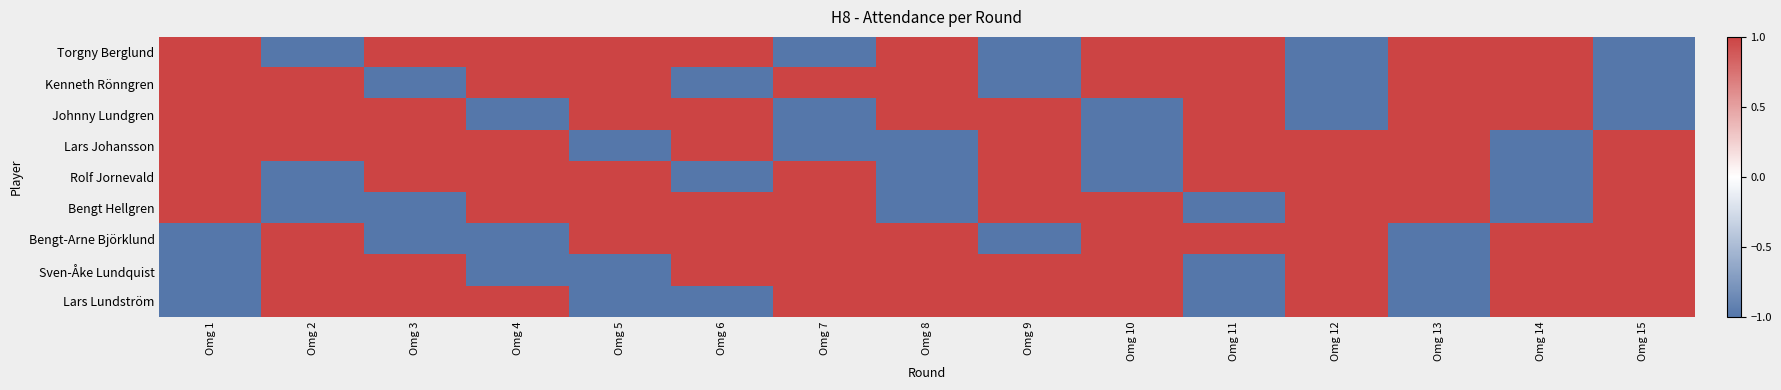

Reading left to right, what are all the values shown in this chart?

Torgny Berglund: Omg 1=1	Omg 2=-1	Omg 3=1	Omg 4=1	Omg 5=1	Omg 6=1	Omg 7=-1	Omg 8=1	Omg 9=-1	Omg 10=1	Omg 11=1	Omg 12=-1	Omg 13=1	Omg 14=1	Omg 15=-1
Kenneth Rönngren: Omg 1=1	Omg 2=1	Omg 3=-1	Omg 4=1	Omg 5=1	Omg 6=-1	Omg 7=1	Omg 8=1	Omg 9=-1	Omg 10=1	Omg 11=1	Omg 12=-1	Omg 13=1	Omg 14=1	Omg 15=-1
Johnny Lundgren: Omg 1=1	Omg 2=1	Omg 3=1	Omg 4=-1	Omg 5=1	Omg 6=1	Omg 7=-1	Omg 8=1	Omg 9=1	Omg 10=-1	Omg 11=1	Omg 12=-1	Omg 13=1	Omg 14=1	Omg 15=-1
Lars Johansson: Omg 1=1	Omg 2=1	Omg 3=1	Omg 4=1	Omg 5=-1	Omg 6=1	Omg 7=-1	Omg 8=-1	Omg 9=1	Omg 10=-1	Omg 11=1	Omg 12=1	Omg 13=1	Omg 14=-1	Omg 15=1
Rolf Jornevald: Omg 1=1	Omg 2=-1	Omg 3=1	Omg 4=1	Omg 5=1	Omg 6=-1	Omg 7=1	Omg 8=-1	Omg 9=1	Omg 10=-1	Omg 11=1	Omg 12=1	Omg 13=1	Omg 14=-1	Omg 15=1
Bengt Hellgren: Omg 1=1	Omg 2=-1	Omg 3=-1	Omg 4=1	Omg 5=1	Omg 6=1	Omg 7=1	Omg 8=-1	Omg 9=1	Omg 10=1	Omg 11=-1	Omg 12=1	Omg 13=1	Omg 14=-1	Omg 15=1
Bengt-Arne Björklund: Omg 1=-1	Omg 2=1	Omg 3=-1	Omg 4=-1	Omg 5=1	Omg 6=1	Omg 7=1	Omg 8=1	Omg 9=-1	Omg 10=1	Omg 11=1	Omg 12=1	Omg 13=-1	Omg 14=1	Omg 15=1
Sven-Åke Lundquist: Omg 1=-1	Omg 2=1	Omg 3=1	Omg 4=-1	Omg 5=-1	Omg 6=1	Omg 7=1	Omg 8=1	Omg 9=1	Omg 10=1	Omg 11=-1	Omg 12=1	Omg 13=-1	Omg 14=1	Omg 15=1
Lars Lundström: Omg 1=-1	Omg 2=1	Omg 3=1	Omg 4=1	Omg 5=-1	Omg 6=-1	Omg 7=1	Omg 8=1	Omg 9=1	Omg 10=1	Omg 11=-1	Omg 12=1	Omg 13=-1	Omg 14=1	Omg 15=1